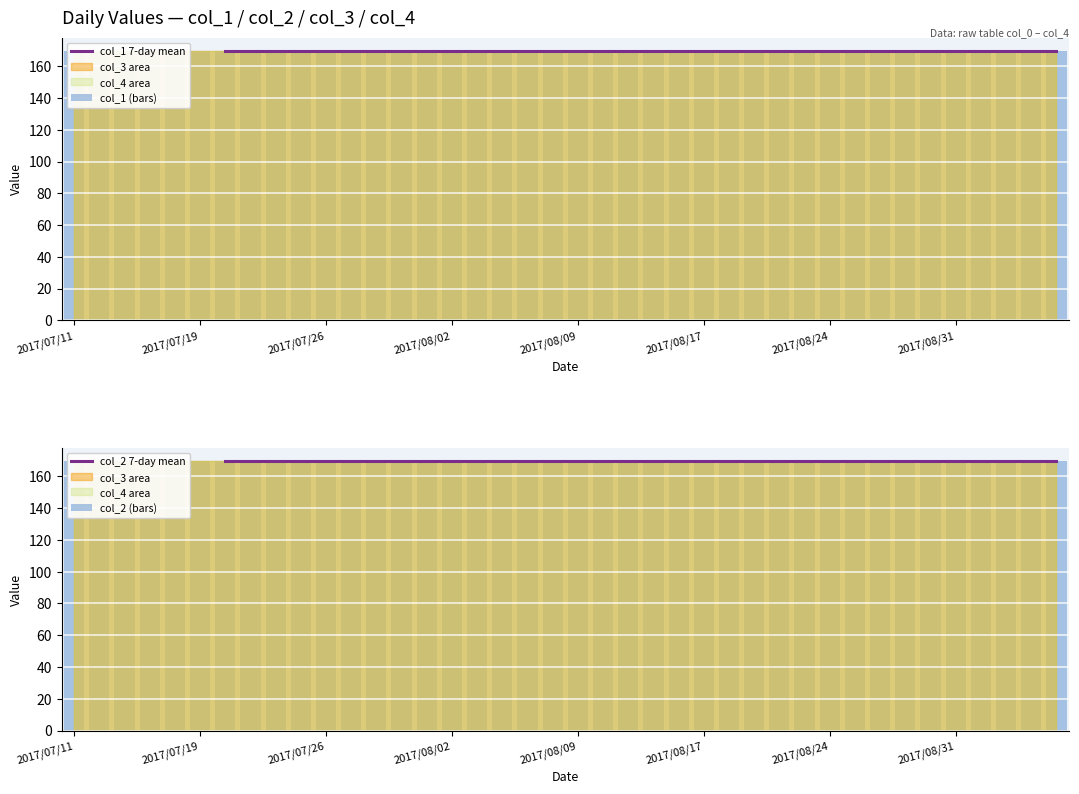

List the series in order of their overall mean, highest first.

col_1 7-day mean, col_1 (bars), col_2 7-day mean, col_2 (bars)